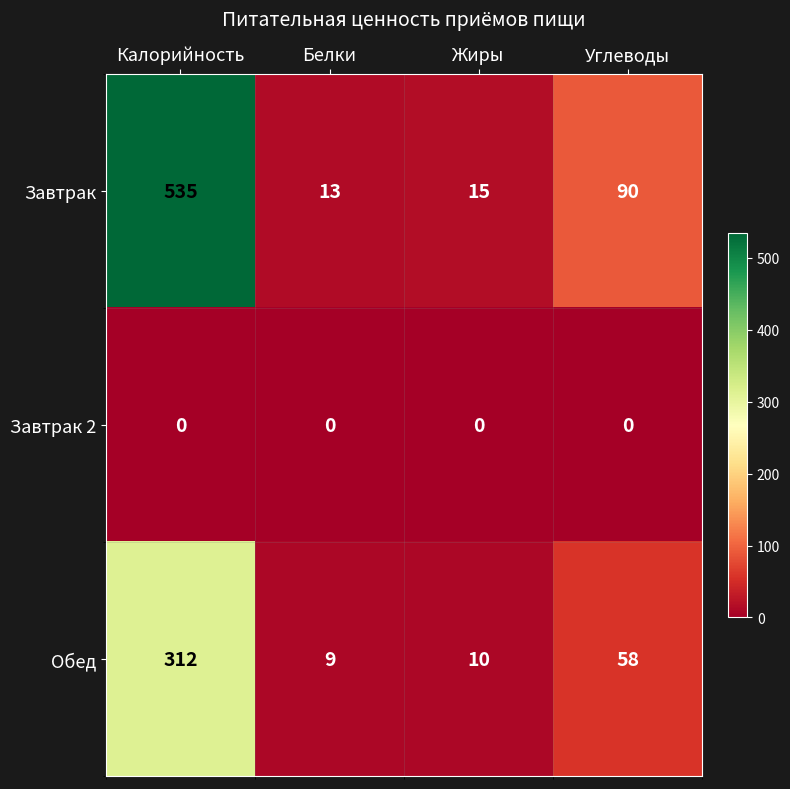

What is the sum of the Обед values at Углеводы and Калорийность?

370